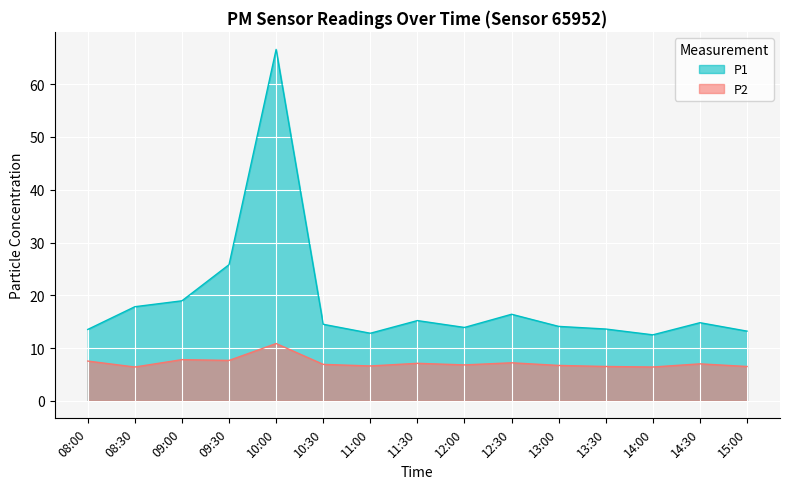

At which category does P1 reach its first local valley?

11:00